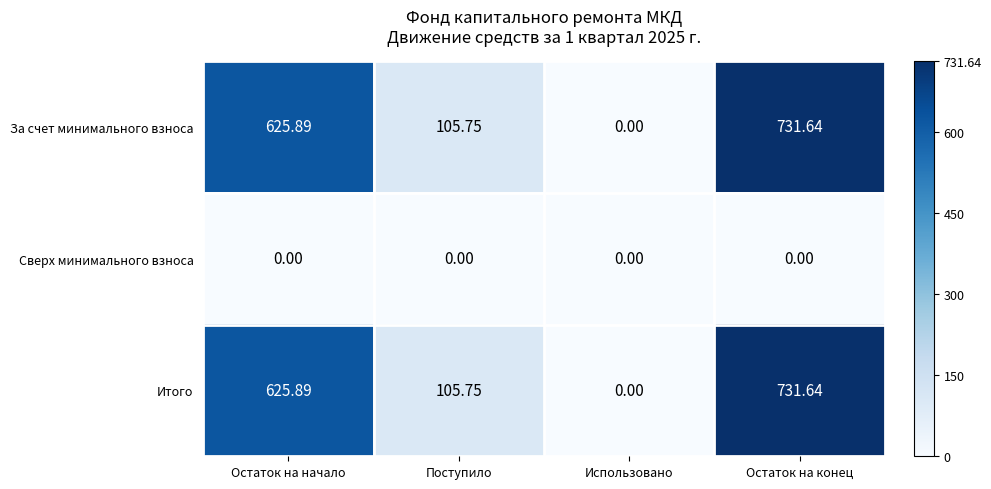

Where does the Итого series first go above 625?

Остаток на начало